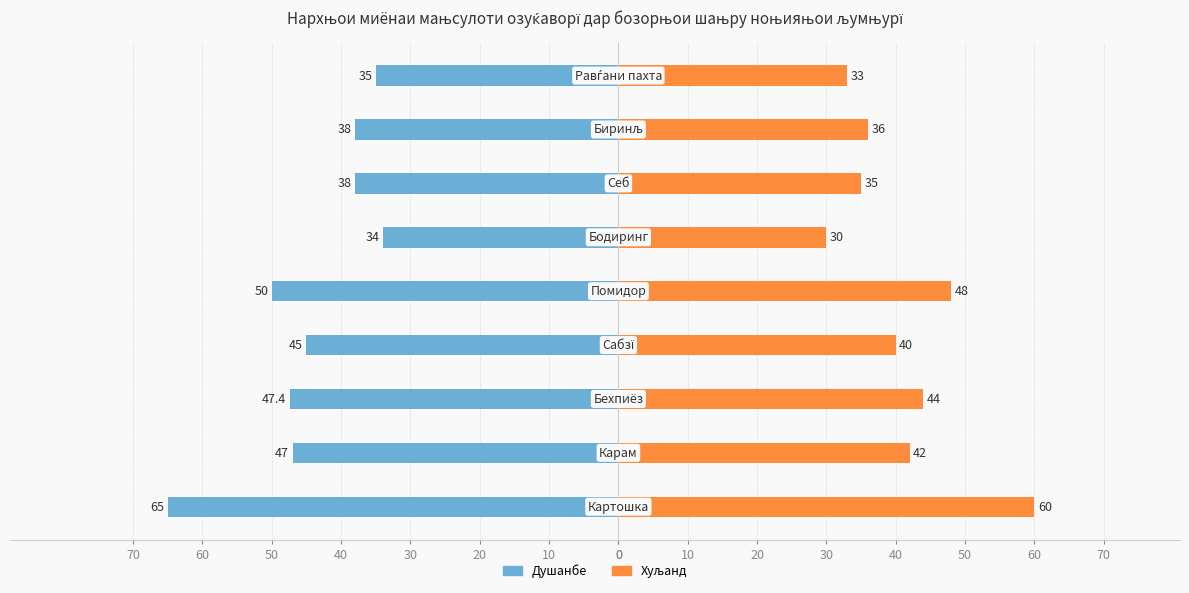

What is the minimum value for Хуљанд?

30.0